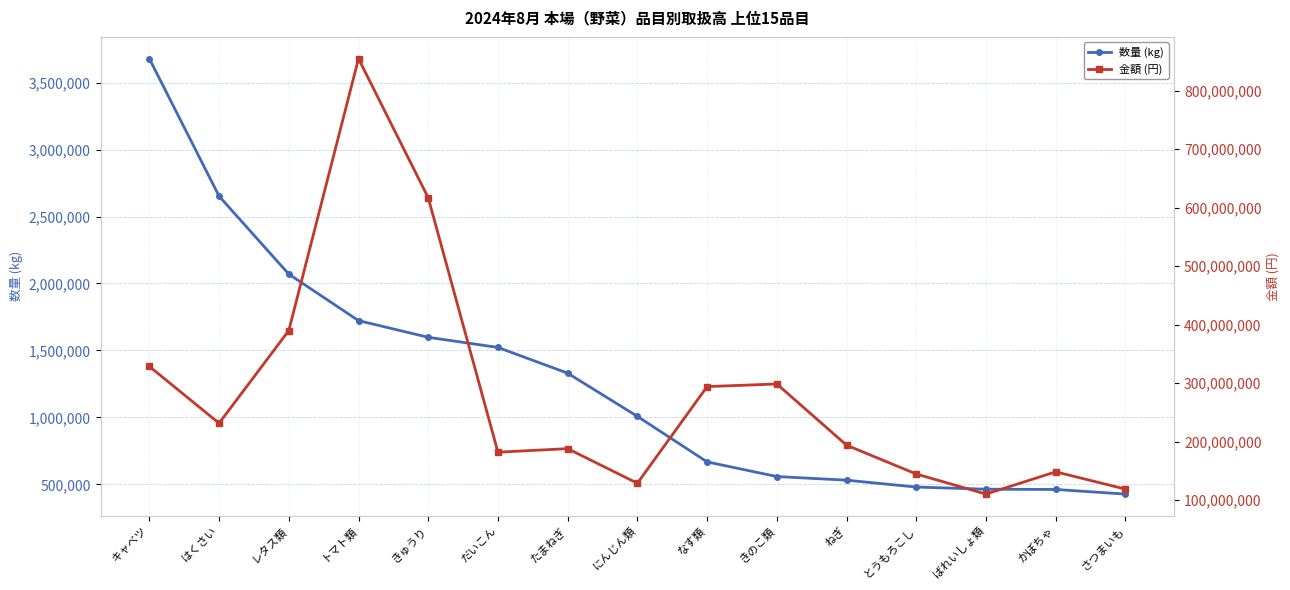

What are all the series names shown in the legend?

数量 (kg), 金額 (円)